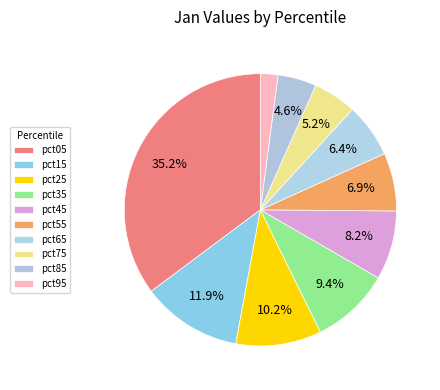

Is pct35 the majority of the pie?

No